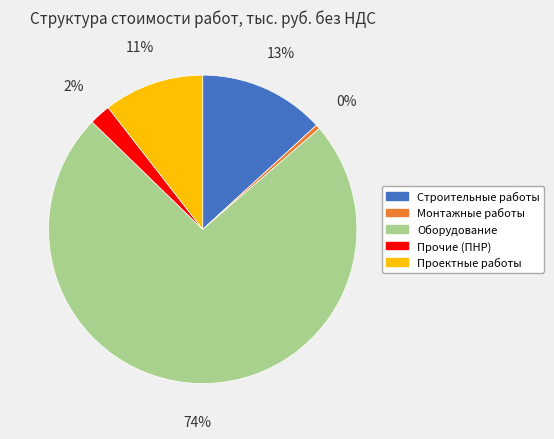

Is the sum of Строительные работы and Оборудование greater than half?

Yes